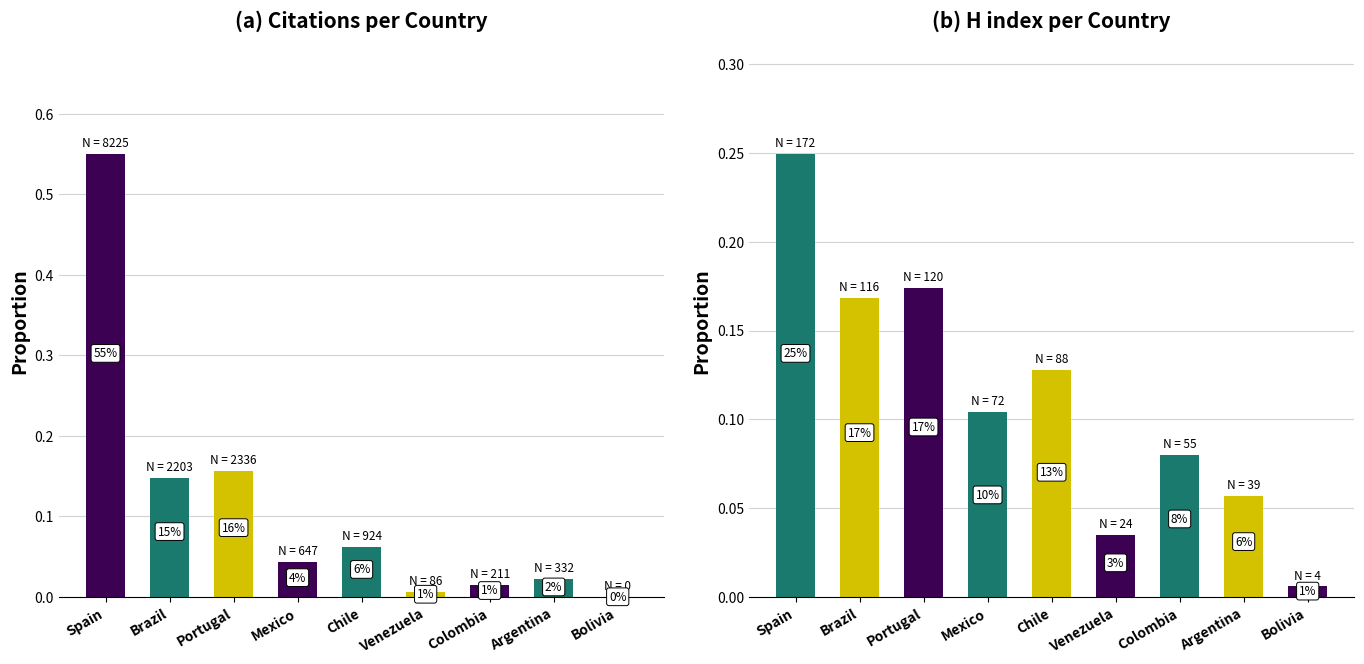

Rank the series by their maximum value, from highest to lowest.

Citations, H index